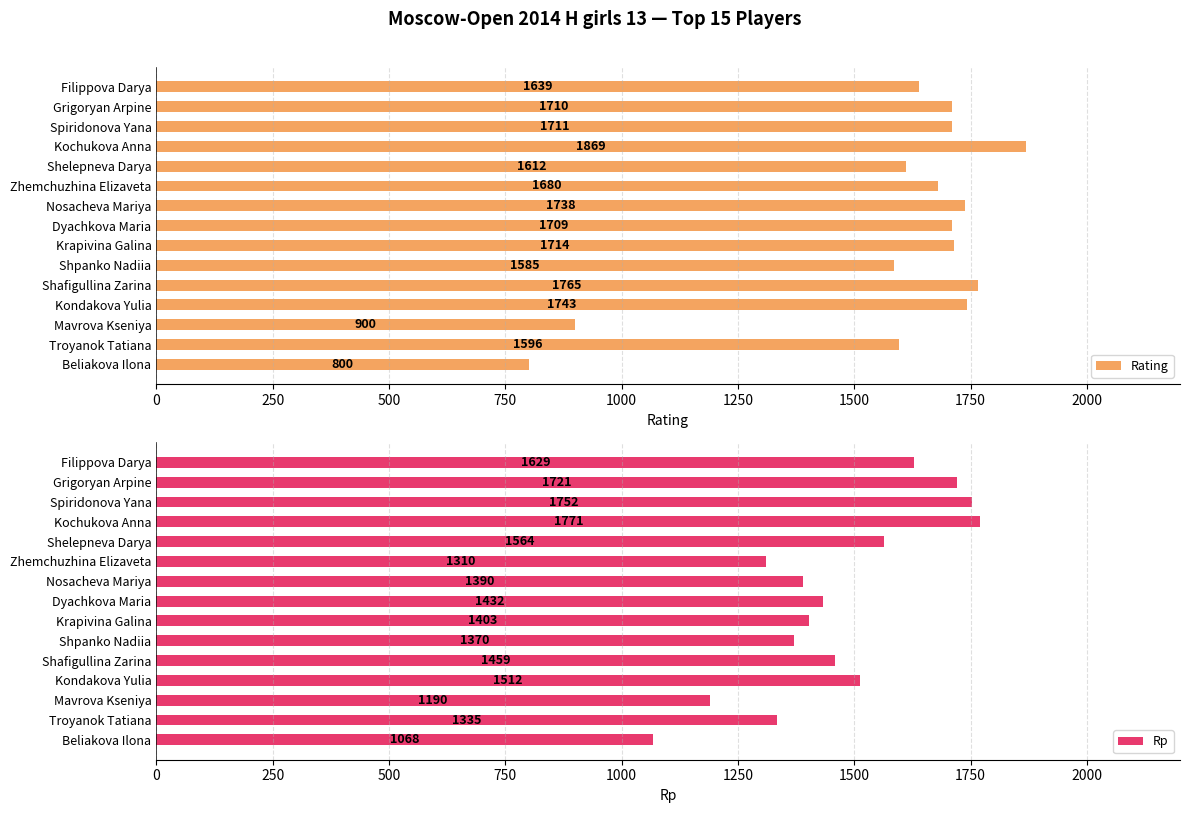

The value of Rating at Kondakova Yulia is 1743. True or false?

True